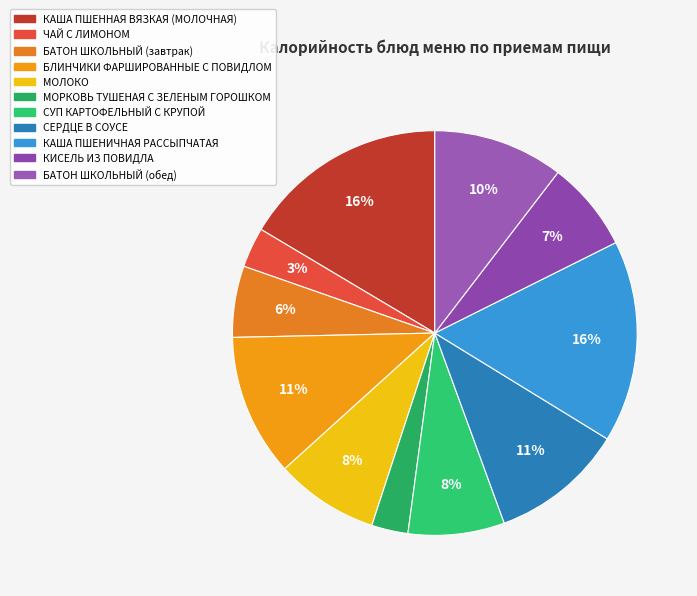

What percentage is the КИСЕЛЬ ИЗ ПОВИДЛА slice, to the nearest percent?

7%